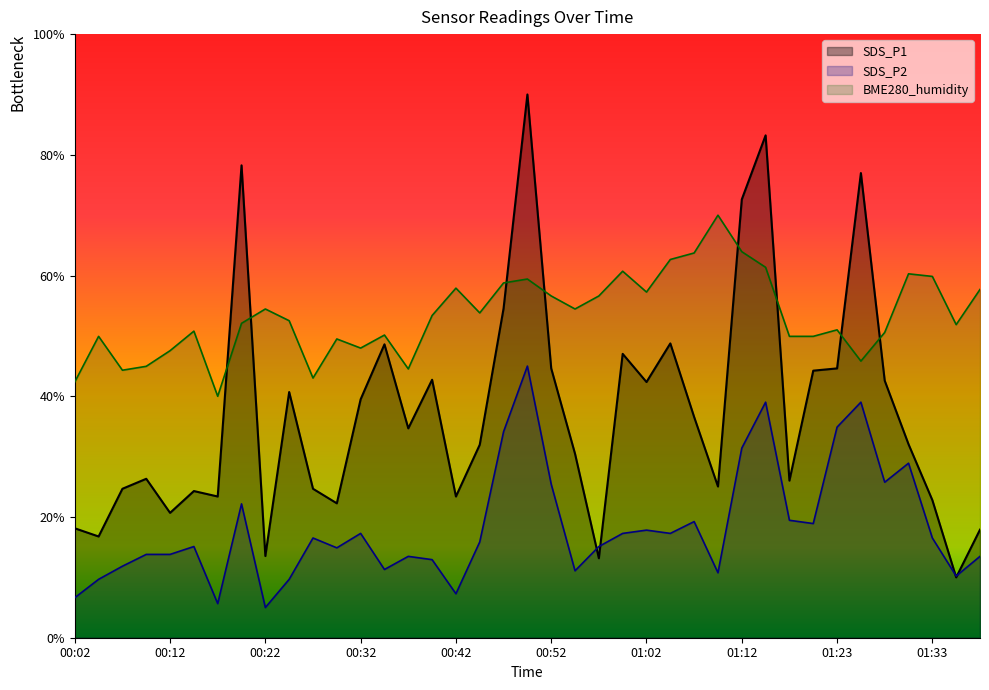

At which category does SDS_P1 reach its first local peak?

00:09